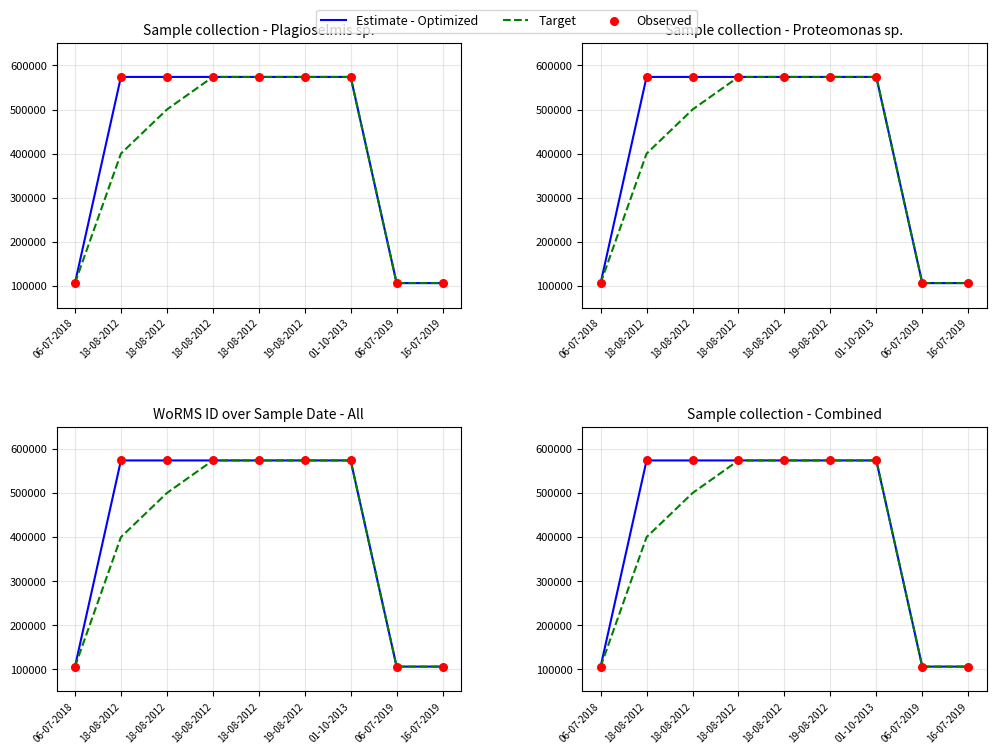

Which series contains the highest Y value?

Estimate - Optimized